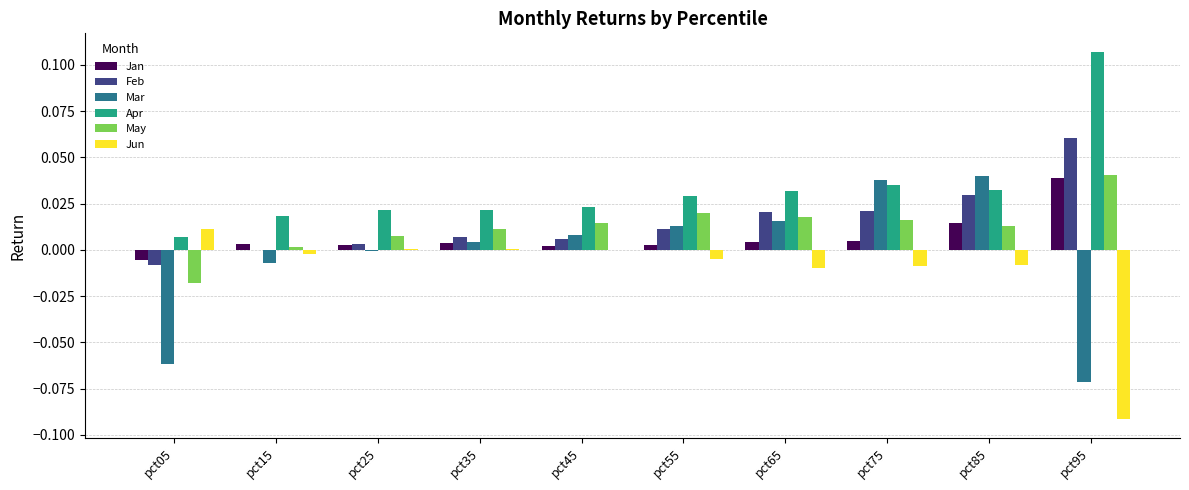

Is it true that Jan equals 0.0 at pct95?

True